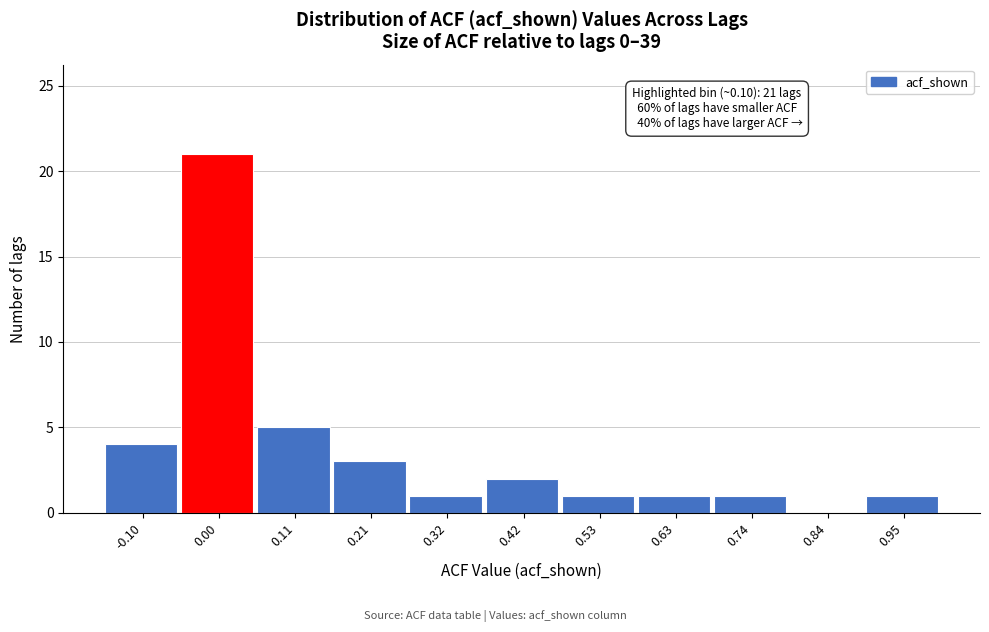

Reading left to right, transcribe all the data shown in this chart.

-0.10=4	0.00=21	0.11=5	0.21=3	0.32=1	0.42=2	0.53=1	0.63=1	0.74=1	0.84=0	0.95=1